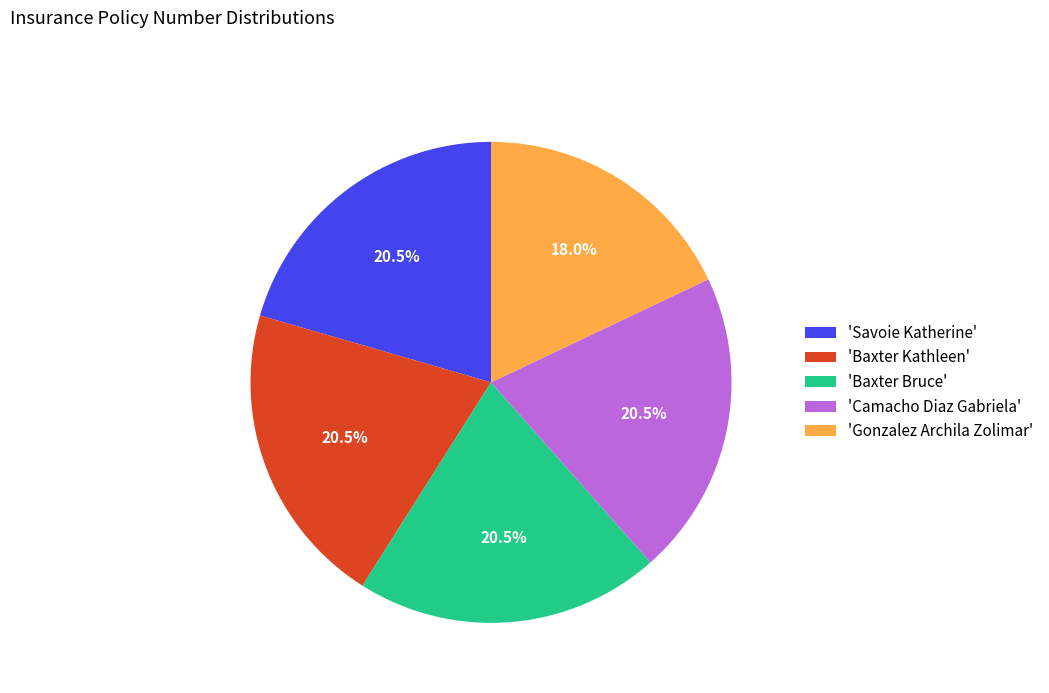

Count the number of slices in the pie.

5